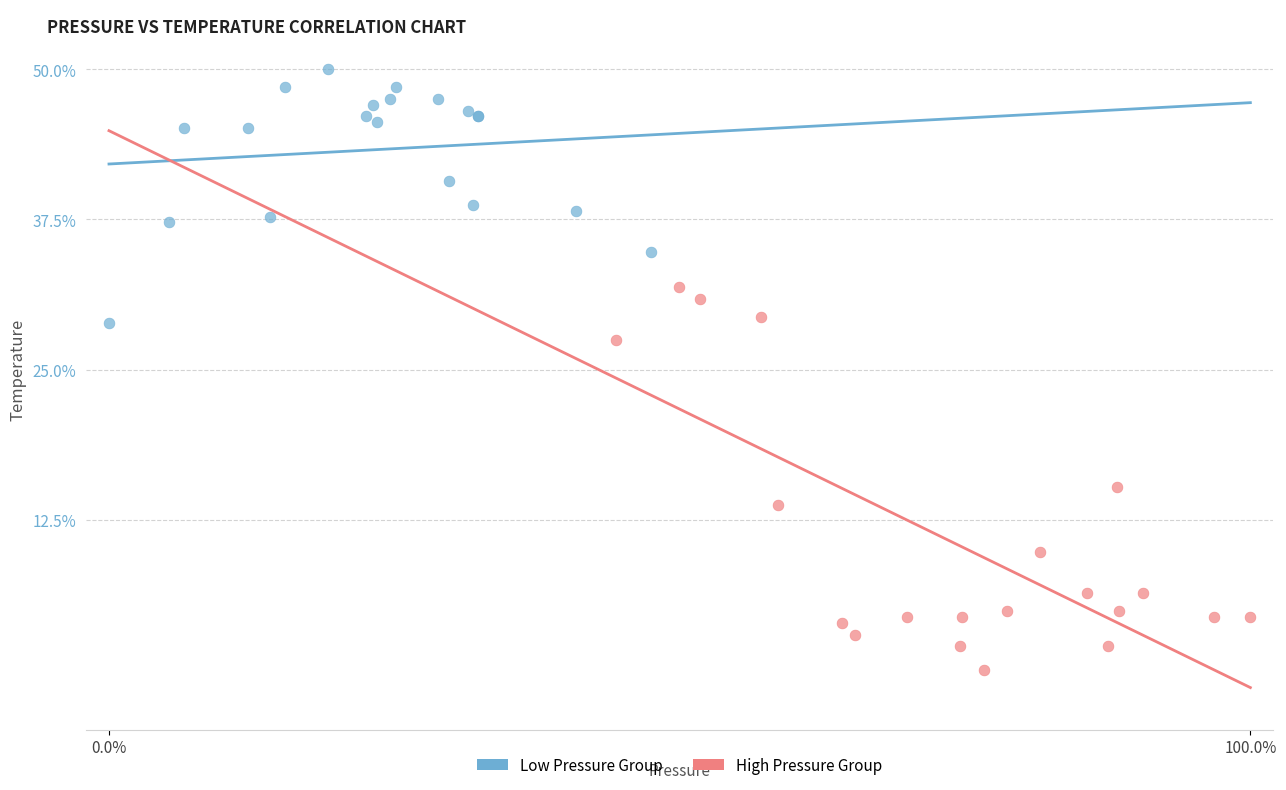

Which series has the widest spread of Y values?

High Pressure Group